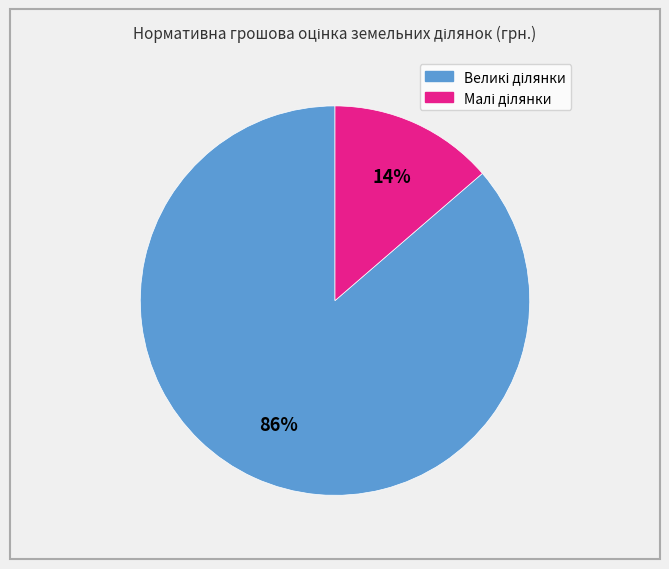

Is there any slice that represents more than half of the pie?

Yes